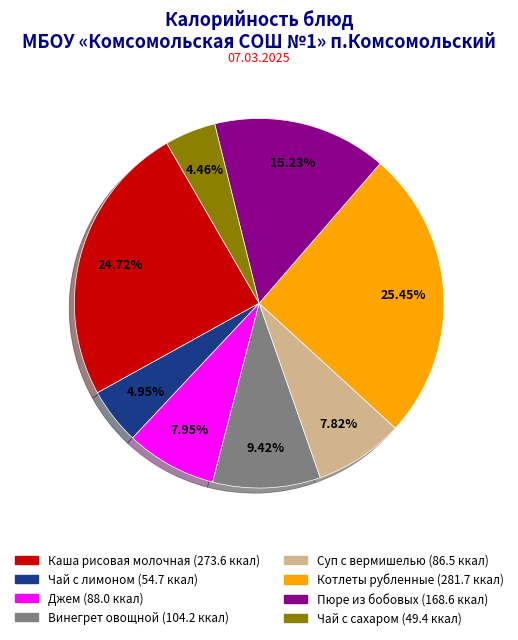

What portion of the pie excludes Котлеты рубленные?

74.5%